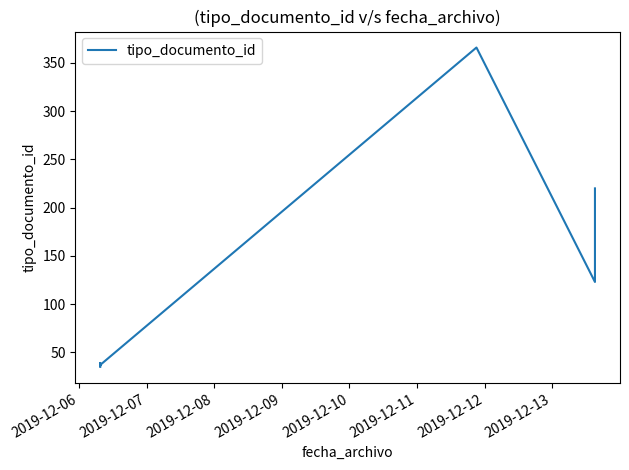

How many lines are shown in the chart?

1